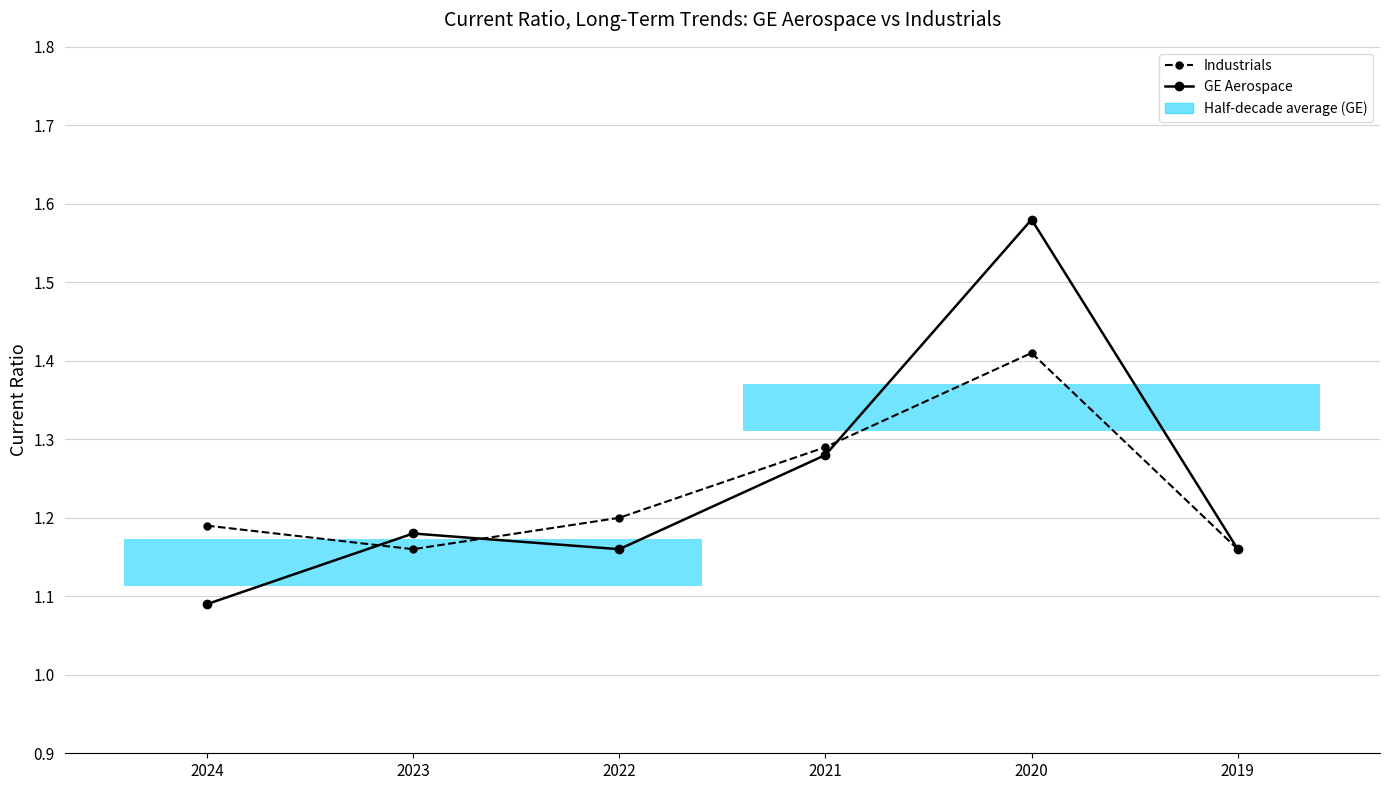

Reading right to left, transcribe all the data shown in this chart.

Industrials: 2019=1.2	2020=1.4	2021=1.3	2022=1.2	2023=1.2	2024=1.2
GE Aerospace: 2019=1.2	2020=1.6	2021=1.3	2022=1.2	2023=1.2	2024=1.1